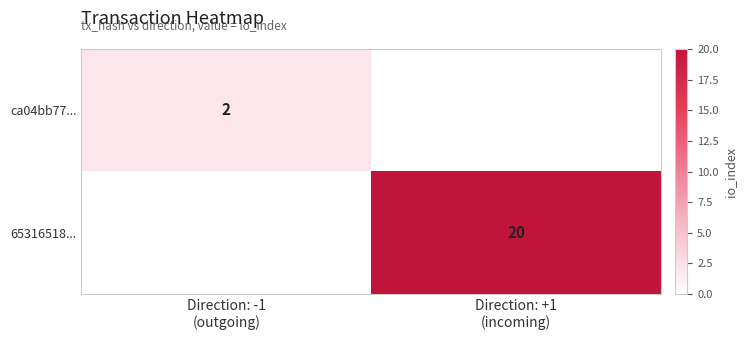

Rank the series by their average value, from highest to lowest.

ca04bb77..., 65316518...